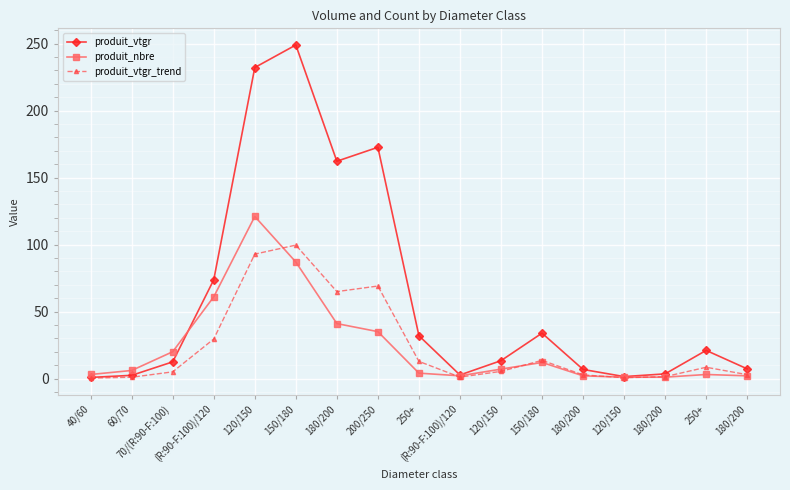

Read the produit_vtgr_trend value at (R:90-F:100)/120.

1.0